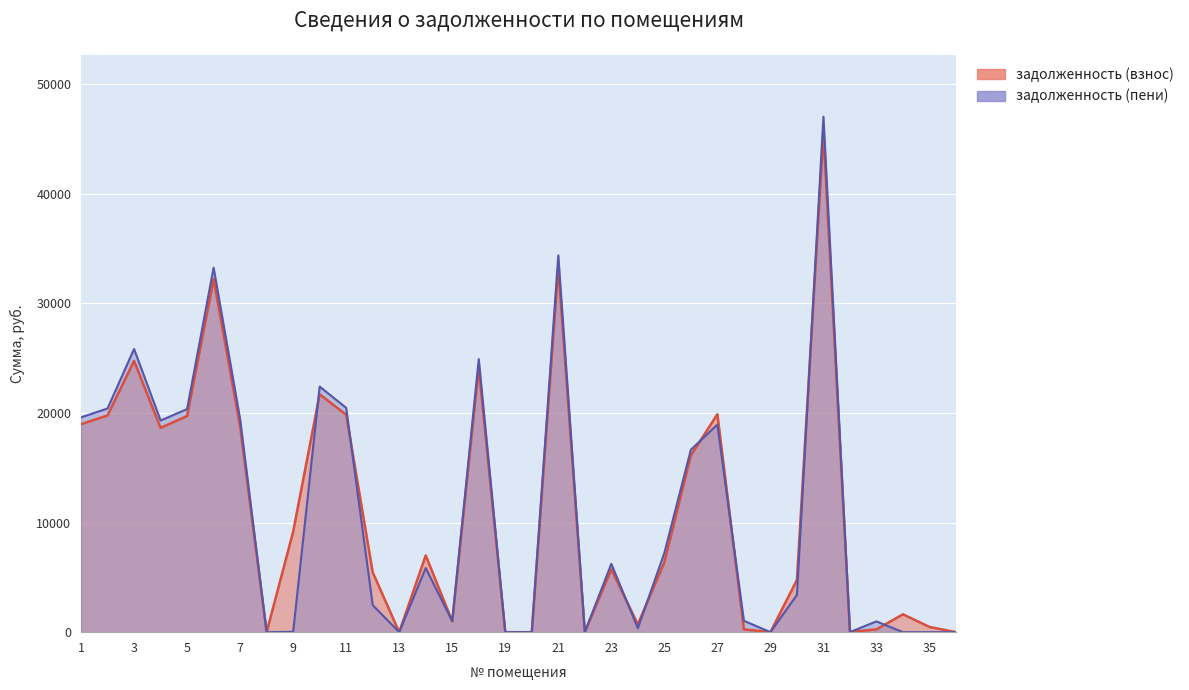

List the labels in order of задолженность (взнос) value, largest first.

31, 21, 6, 3, 16, 10, 27, 11, 2, 5, 1, 7, 4, 26, 9, 14, 25, 23, 12, 30, 34, 15, 24, 35, 28, 33, 32, 20, 8, 13, 19, 22, 29, 36